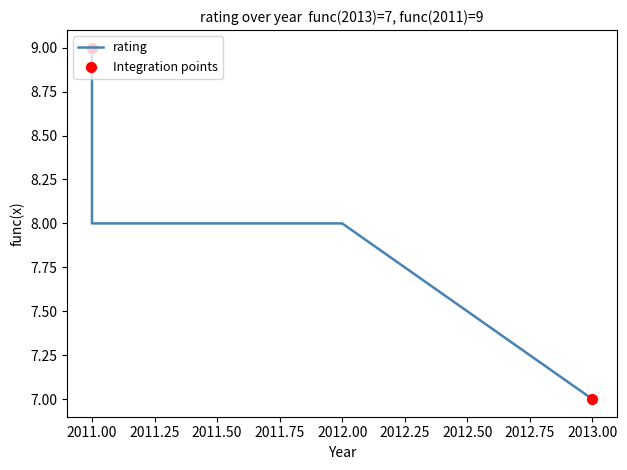

What is the change in value from 2013 to 2012?

+1